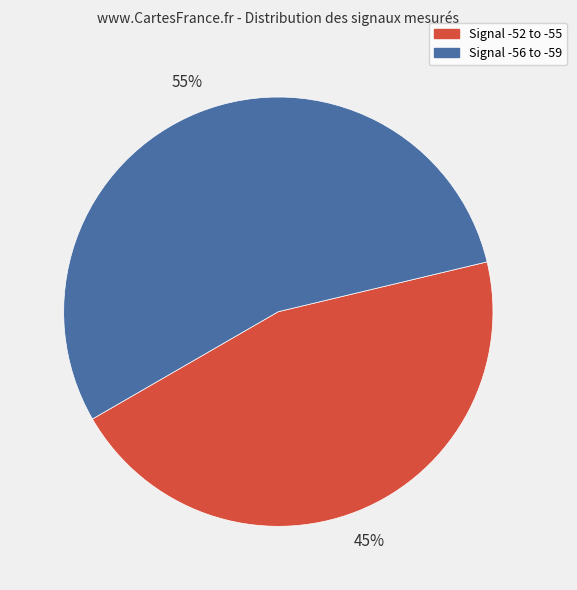

Combined, do Signal -56 to -59 and Signal -52 to -55 account for over 50%?

Yes